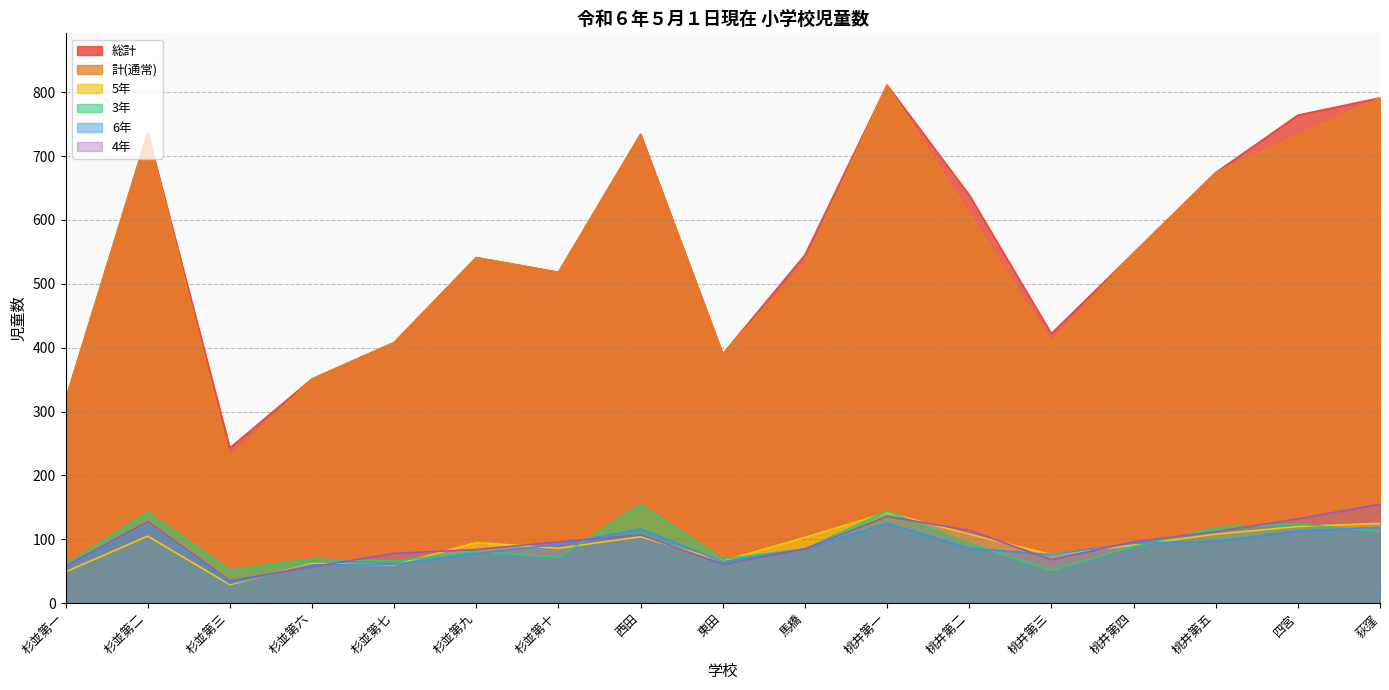

Which series has the largest total across all categories?

総計